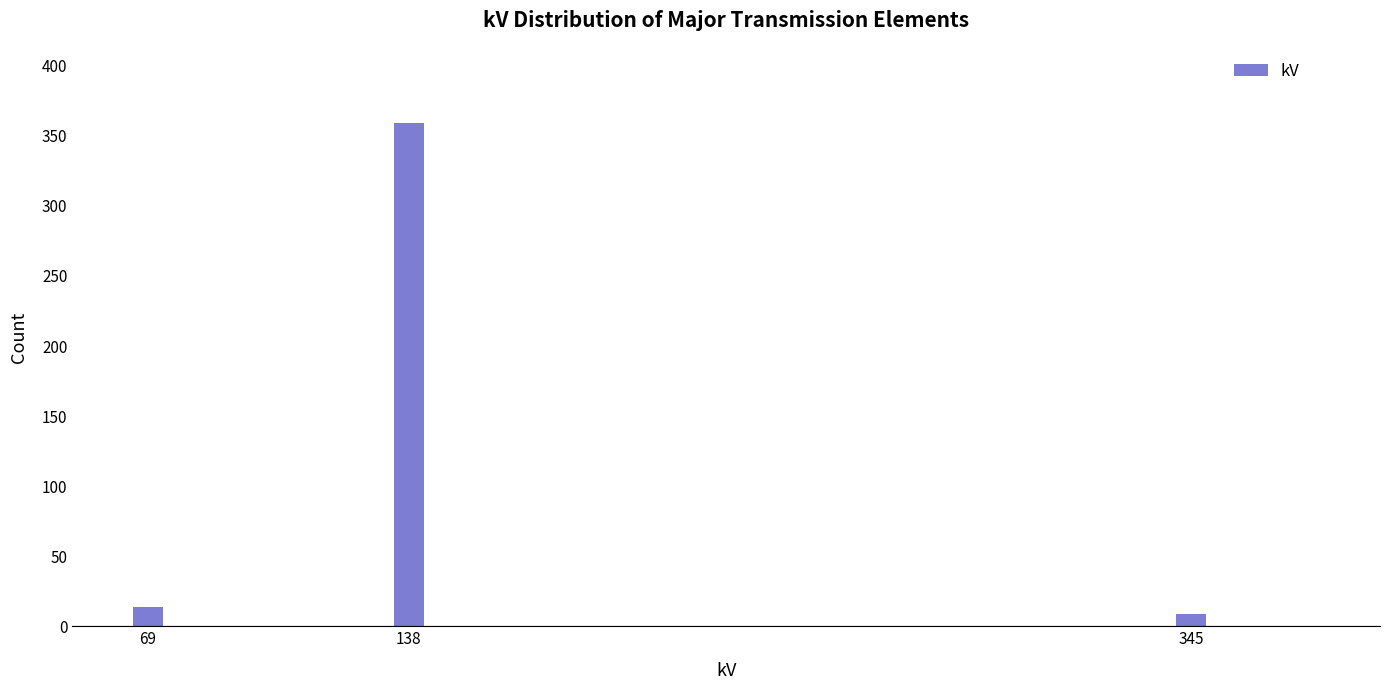

Reading left to right, transcribe all the data shown in this chart.

14	359	9